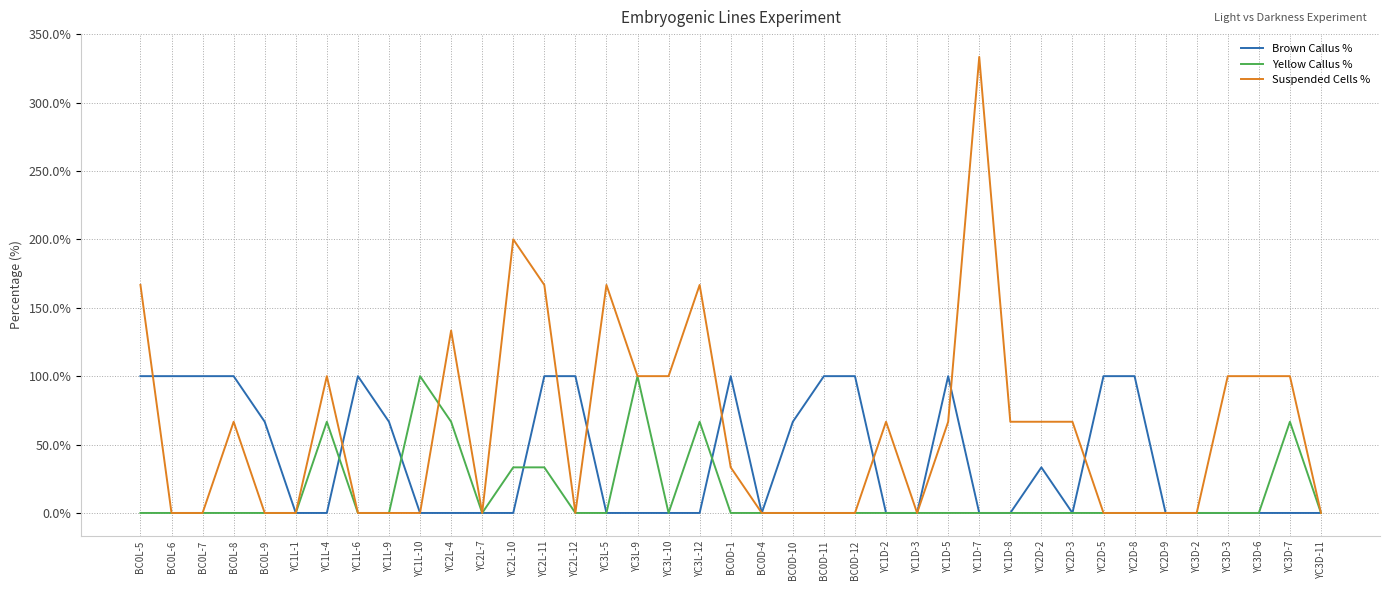

Which series has the largest total across all categories?

Suspended Cells %